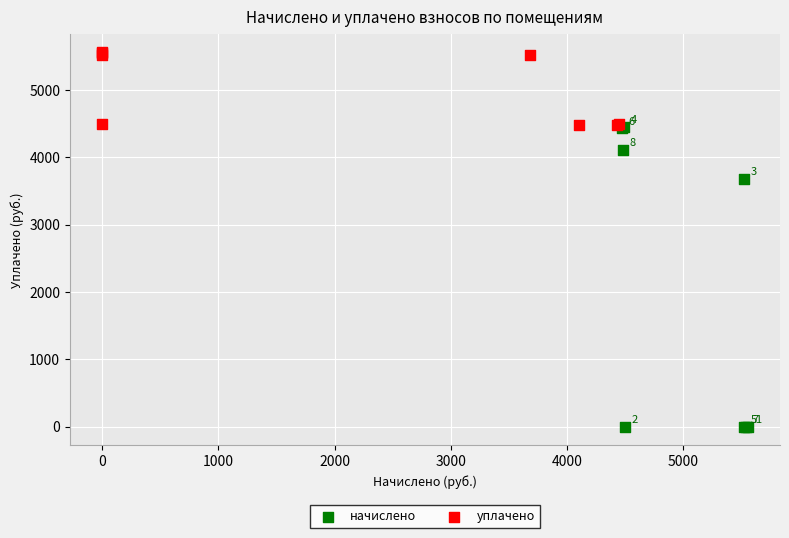

Which series has the widest spread of Y values?

начислено